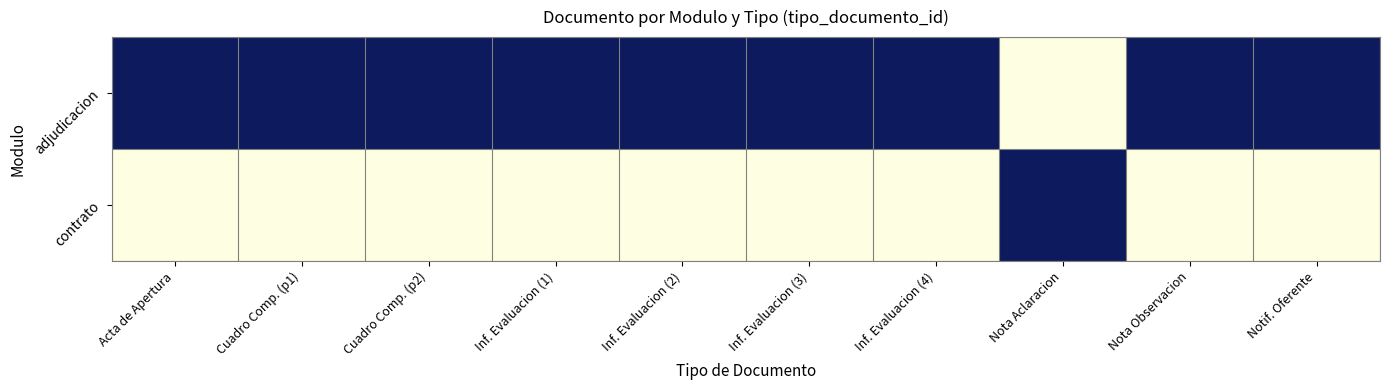

Reading left to right, list all the values displayed in this chart.

adjudicacion: Acta de Apertura=1	Cuadro Comp. (p1)=1	Cuadro Comp. (p2)=1	Inf. Evaluacion (1)=1	Inf. Evaluacion (2)=1	Inf. Evaluacion (3)=1	Inf. Evaluacion (4)=1	Nota Aclaracion=0	Nota Observacion=1	Notif. Oferente=1
contrato: Acta de Apertura=0	Cuadro Comp. (p1)=0	Cuadro Comp. (p2)=0	Inf. Evaluacion (1)=0	Inf. Evaluacion (2)=0	Inf. Evaluacion (3)=0	Inf. Evaluacion (4)=0	Nota Aclaracion=1	Nota Observacion=0	Notif. Oferente=0